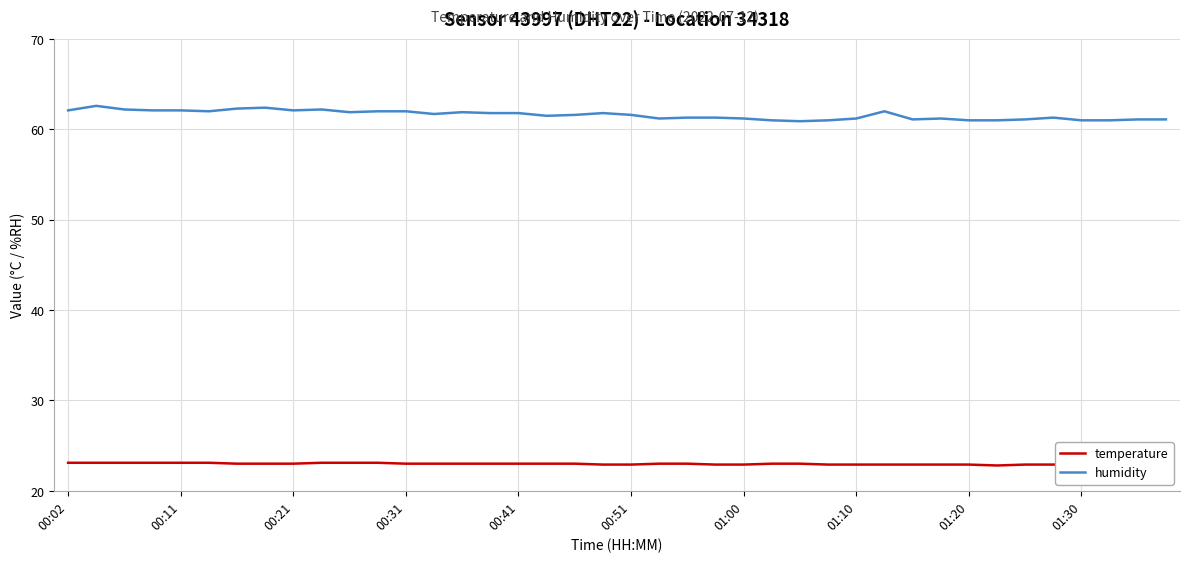

What is the maximum value shown in the chart?

62.6